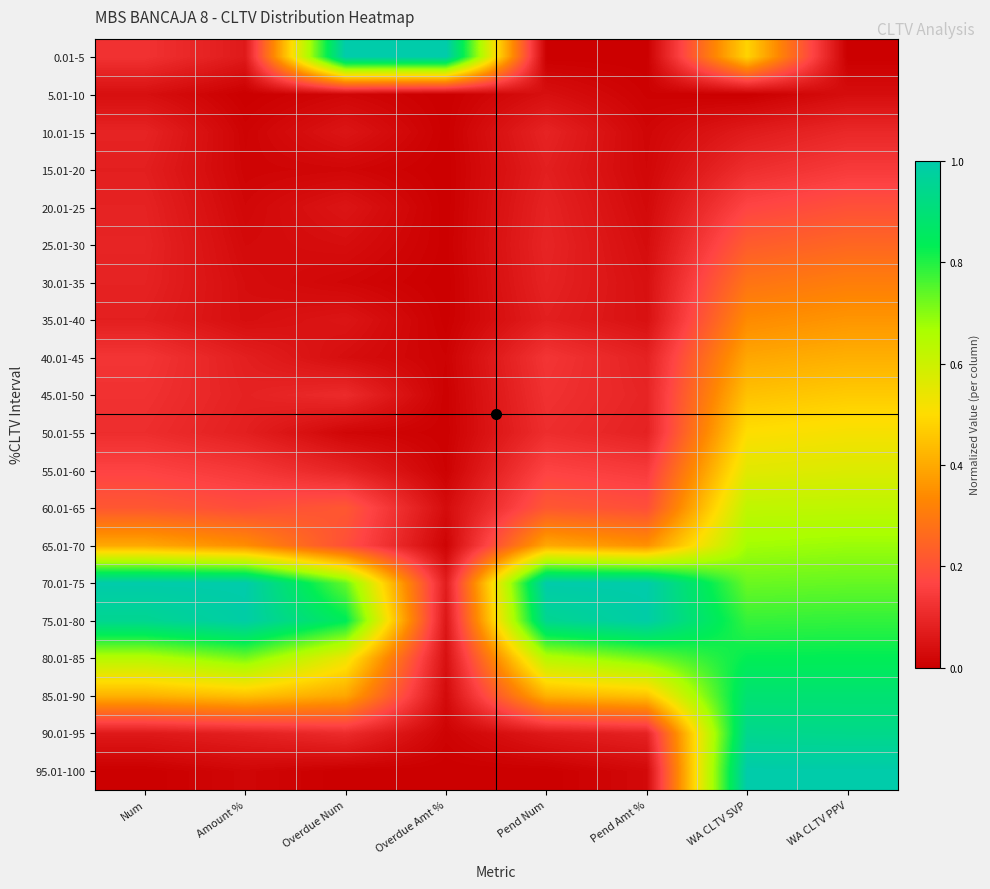

Which series has the widest spread of values?

0.01-5